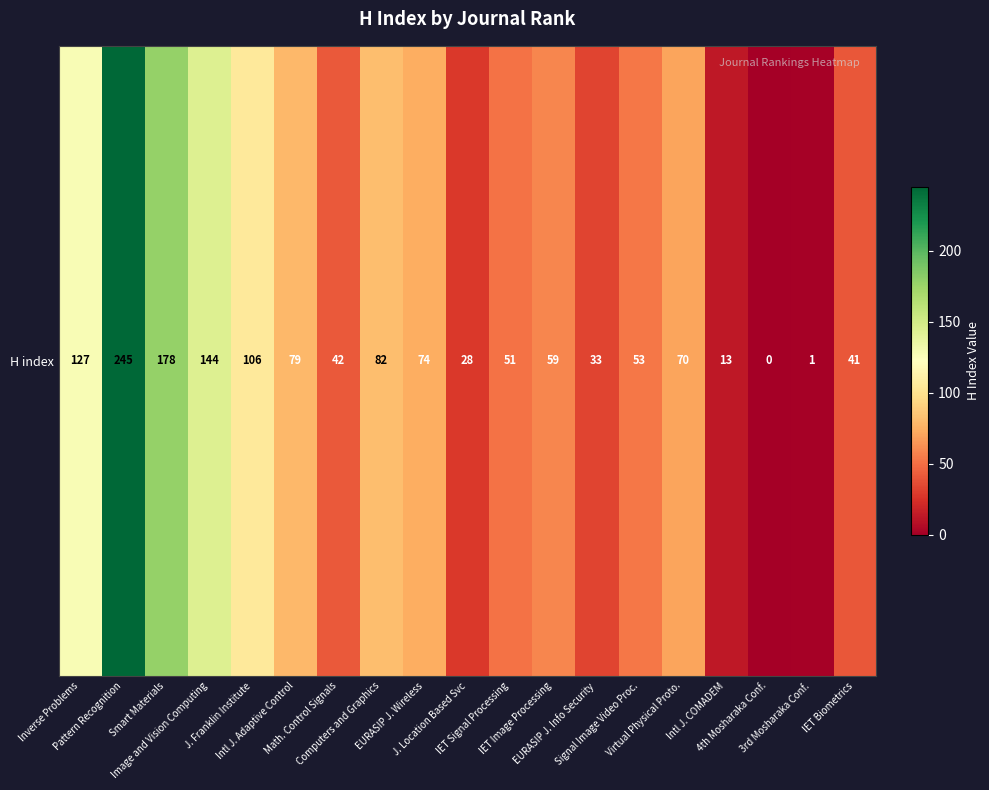

Count the number of data series in this chart.

1